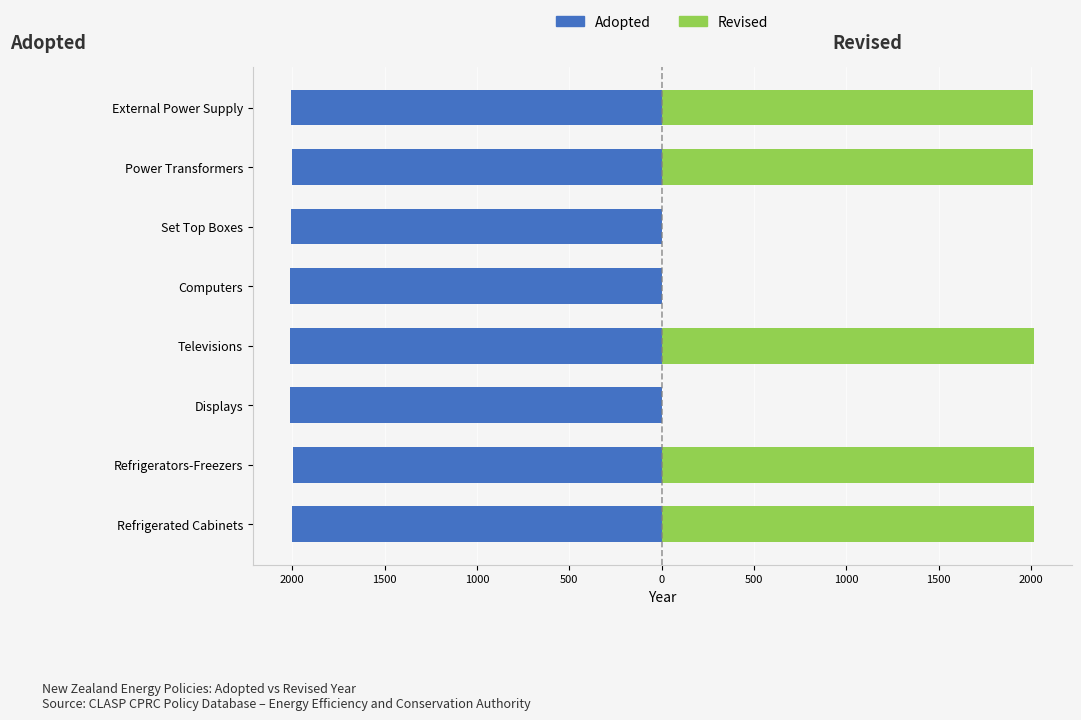

Count the number of categories in the chart.

8